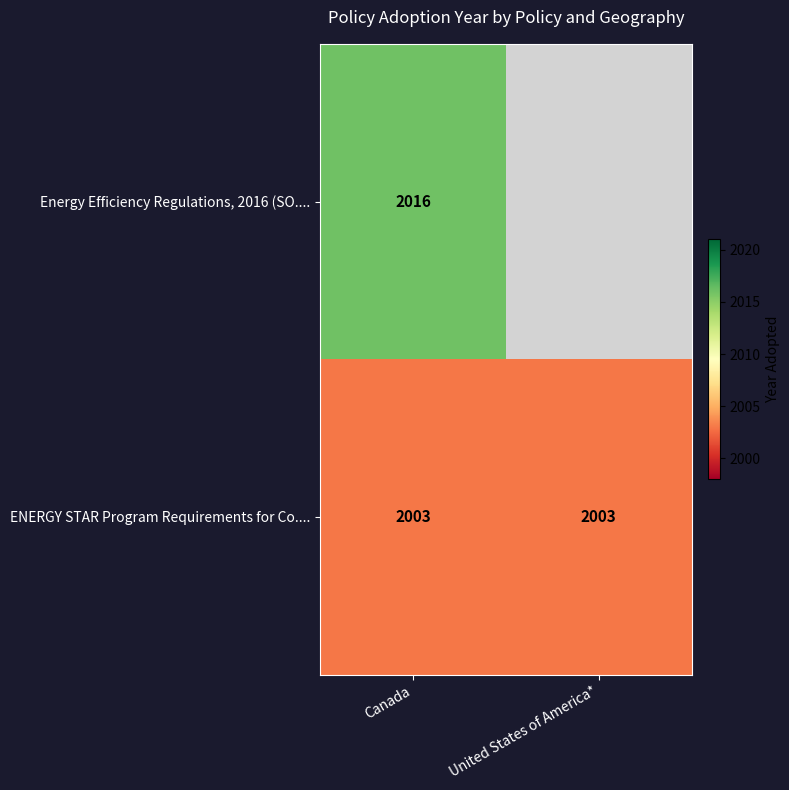

Read the ENERGY STAR Program Requirements for Co.... value at Canada.

2003